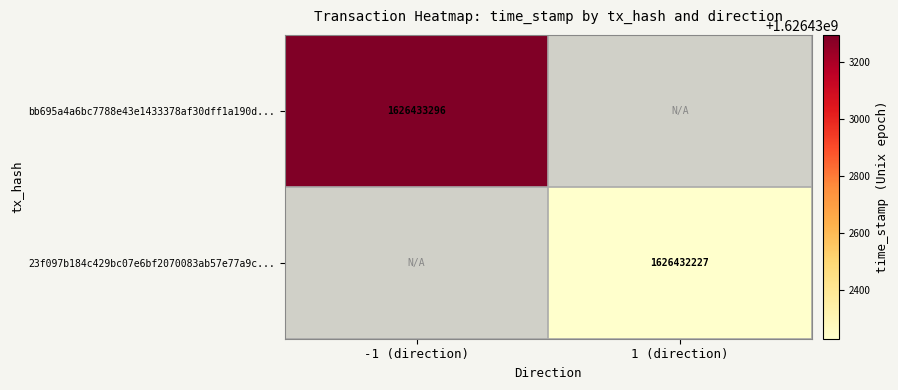

Reading left to right, transcribe all the data shown in this chart.

bb695a4a6bc7788e43e1433378af30dff1a190d: -1	1626433296
23f097b184c429bc07e6bf2070083ab57e77a9c: 1	1626432227